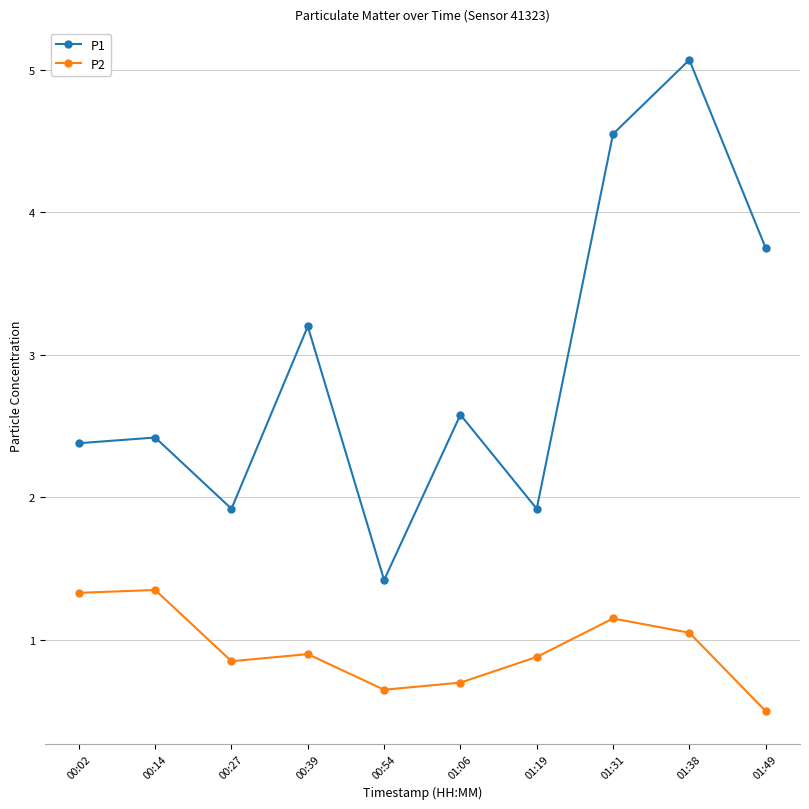

True or false: P1 has more than 0 points higher than both neighbors.

True